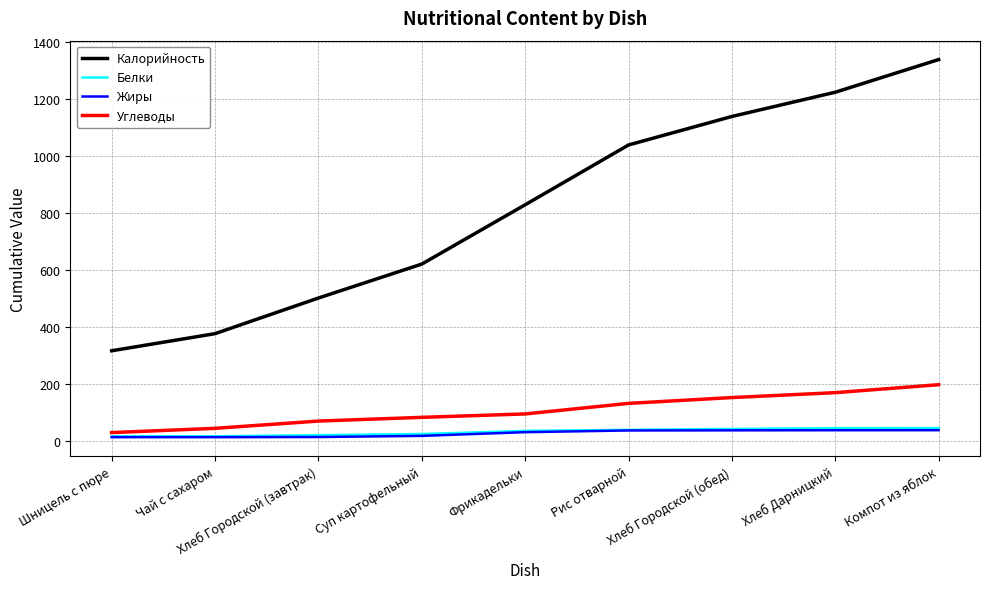

True or false: Калорийность and Жиры cross at least once.

False